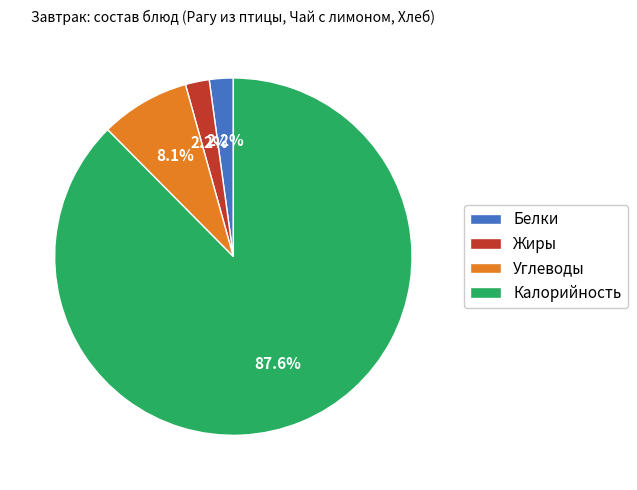

Does Калорийность represent more than half of the total?

Yes